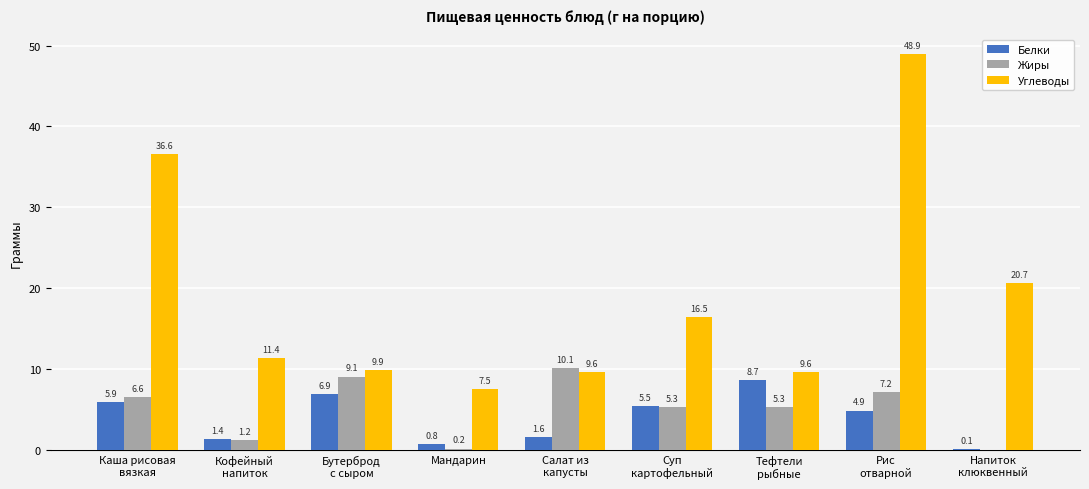

How many data points in Углеводы are above 11?

5